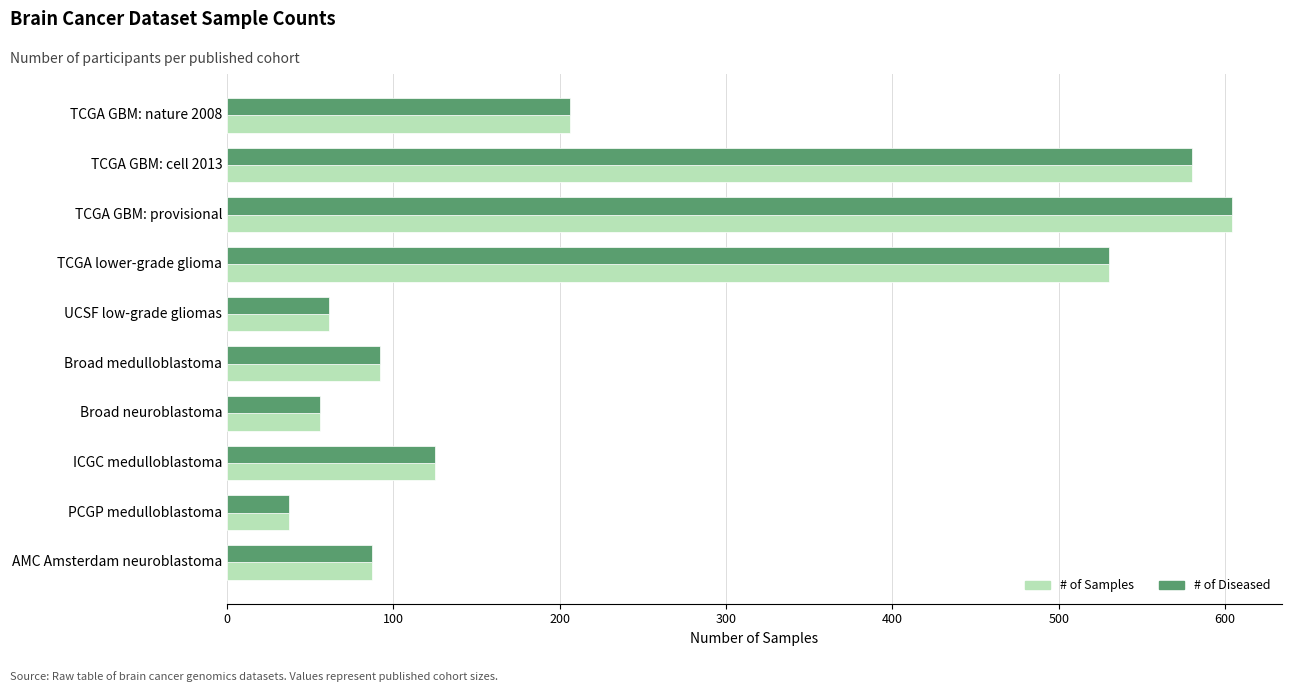

At how many categories does at least one series exceed 338?

3